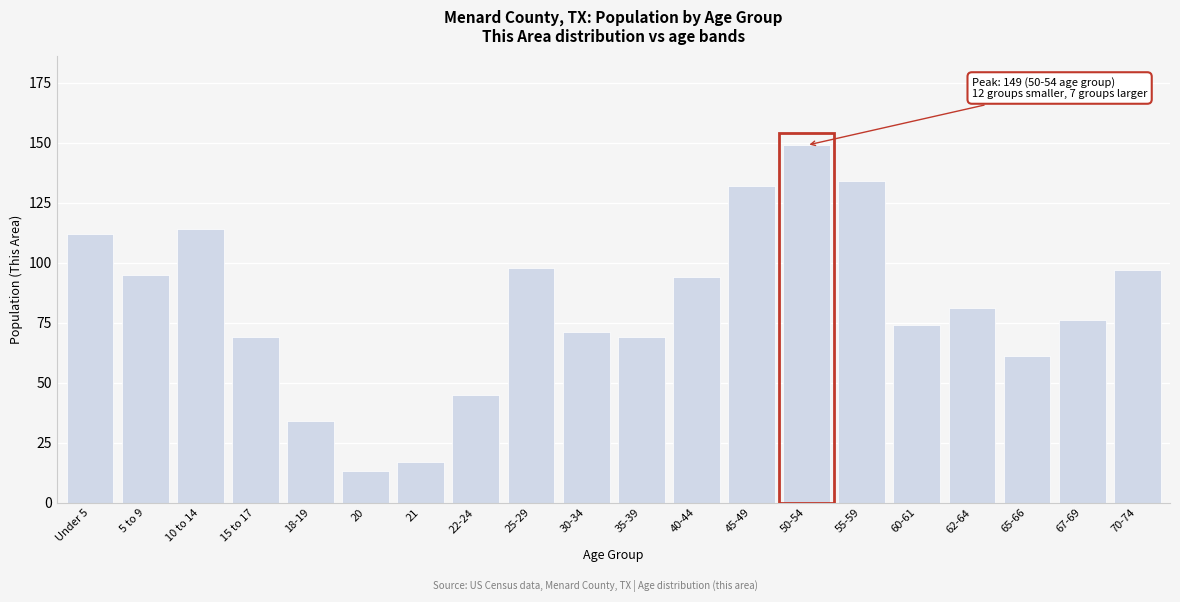

Reading left to right, what are all the values shown in this chart?

Under 5=112	5 to 9=95	10 to 14=114	15 to 17=69	18-19=34	20=13	21=17	22-24=45	25-29=98	30-34=71	35-39=69	40-44=94	45-49=132	50-54=149	55-59=134	60-61=74	62-64=81	65-66=61	67-69=76	70-74=97